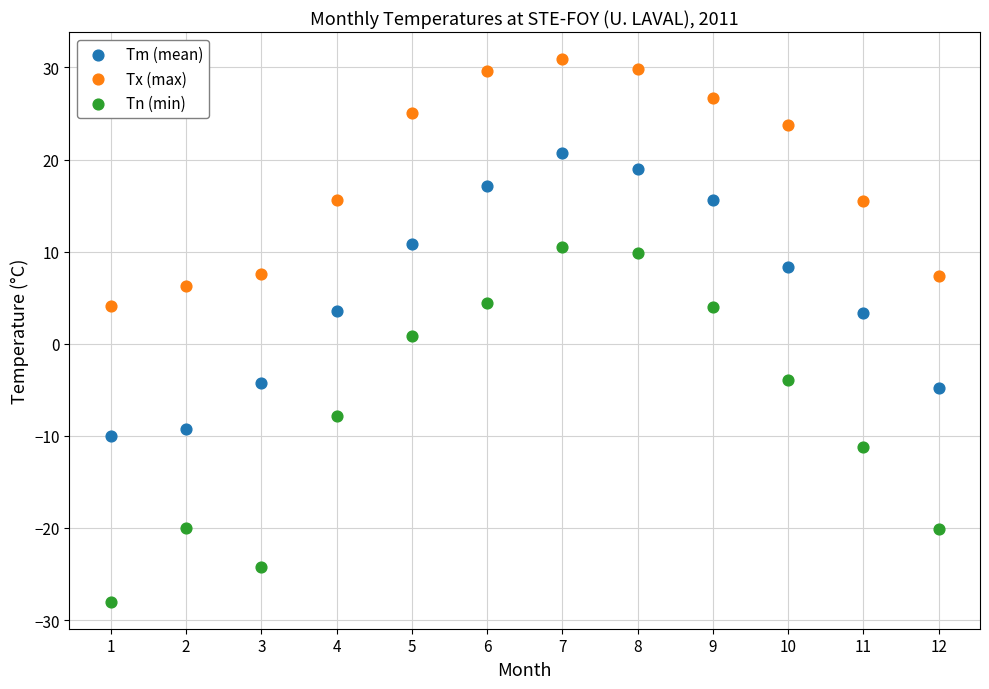

Which series contains the lowest Y value?

Tn (min)